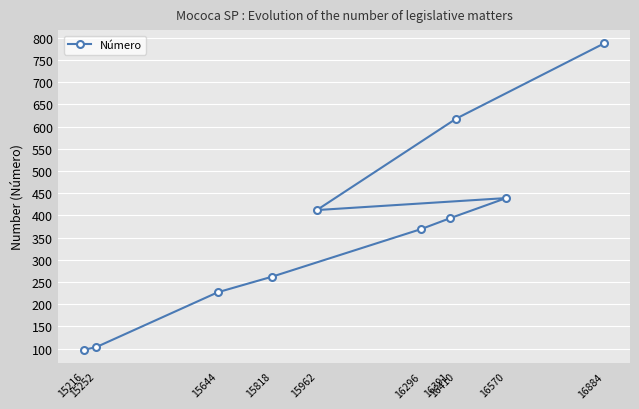

What is the change in value from 15252 to 15644?

+124